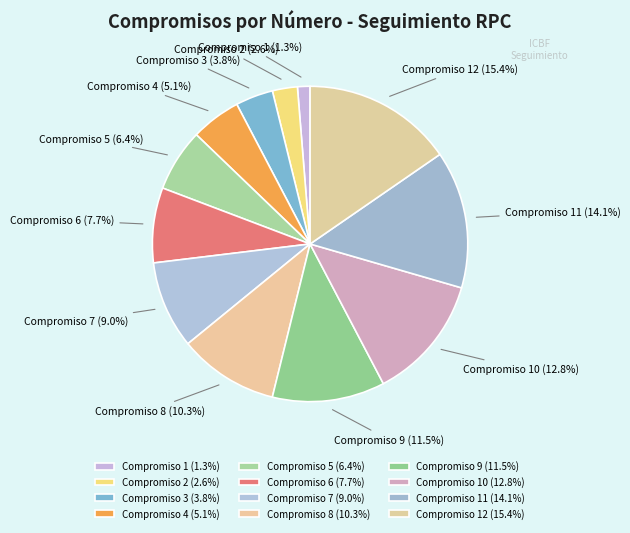

To the nearest percent, what is the average slice percentage?

8%